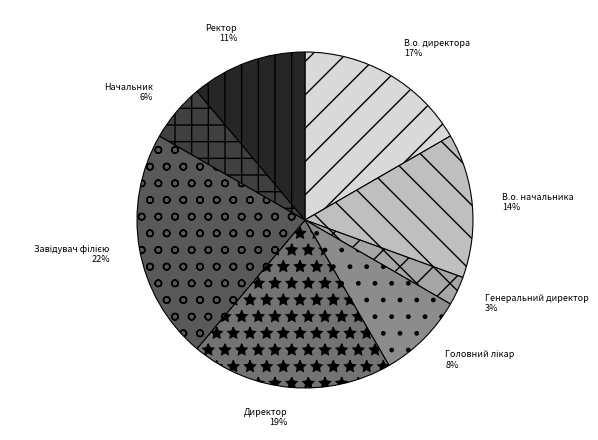

Do Ректор and В.о. начальника together represent more than half of the pie?

No